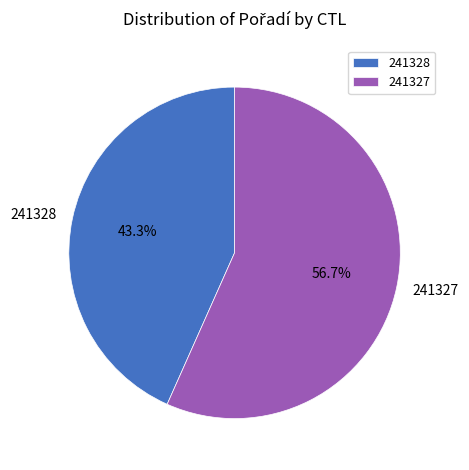

Rank the categories by value from lowest to highest.

241328, 241327